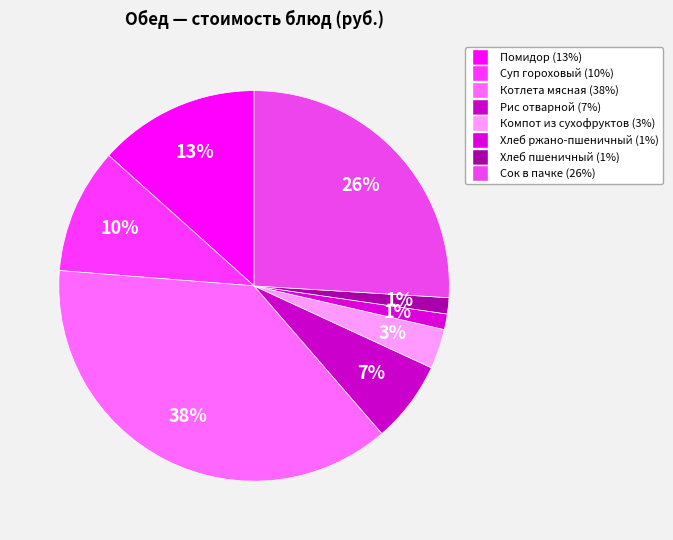

Is the sum of Помидор and Рис отварной greater than half?

No